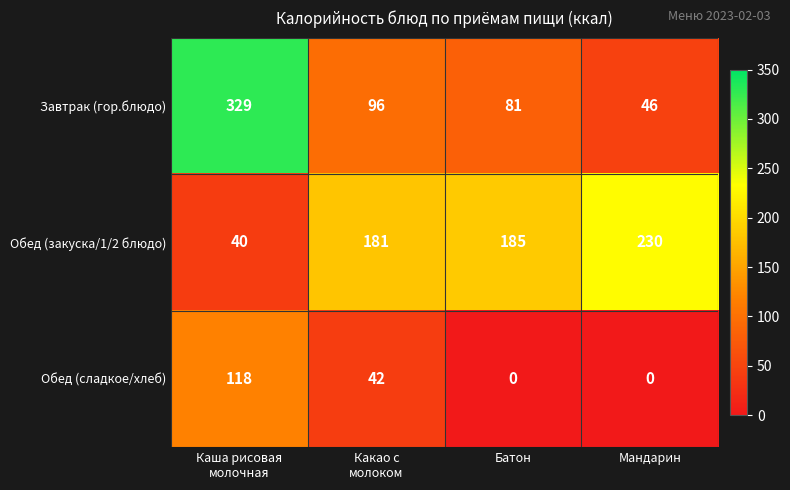

What is the sum of all Обед (сладкое/хлеб) values?

160